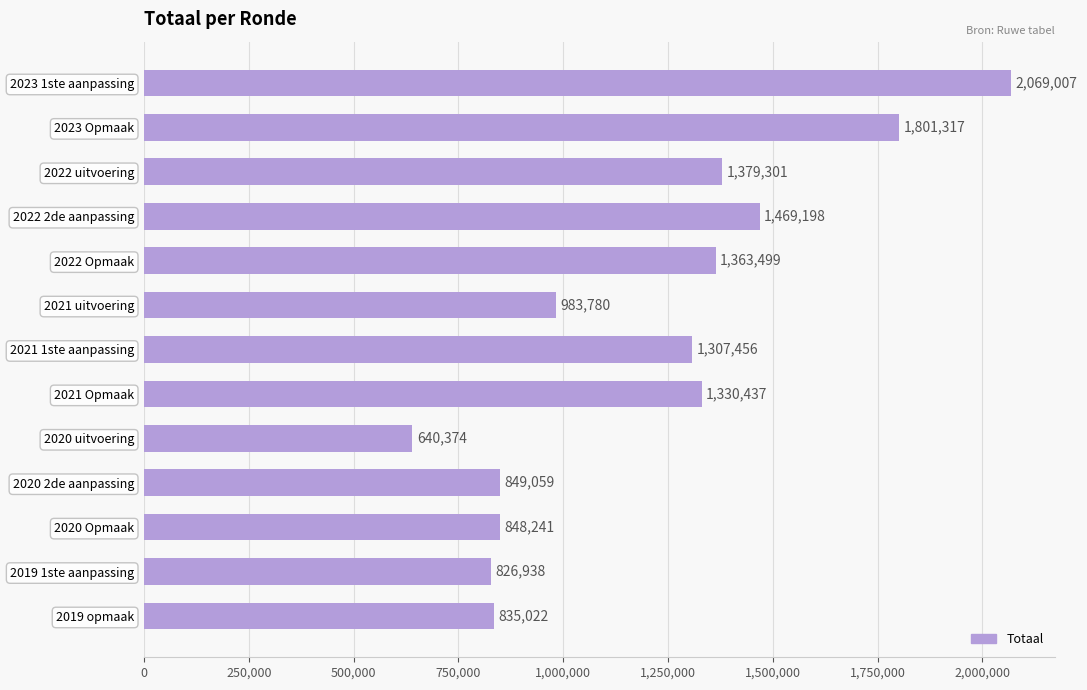

What is the label of the 1st bar from the top?

2023 1ste aanpassing